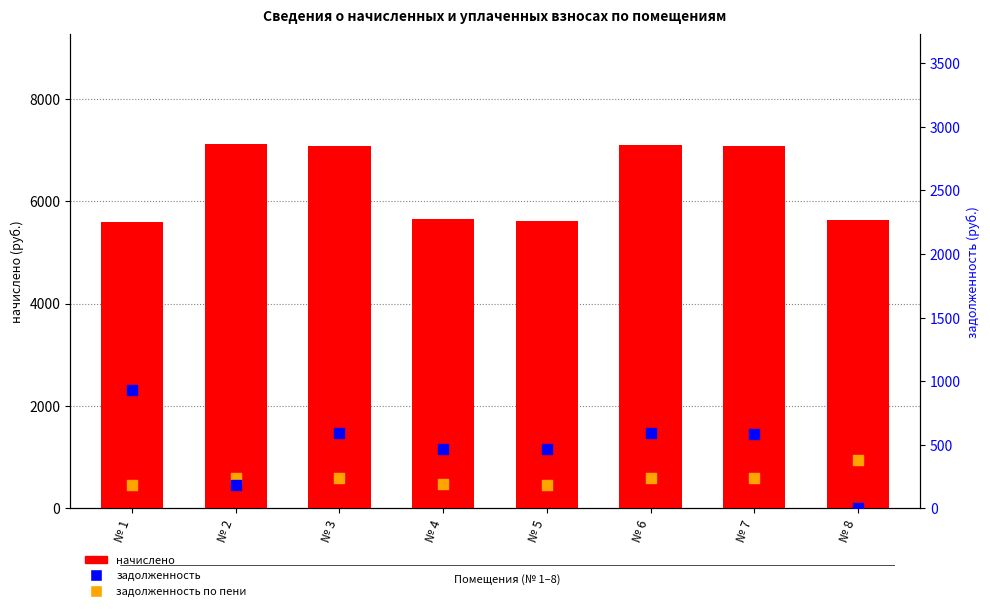

What are all the series names shown in the legend?

начислено, задолженность по пени, задолженность